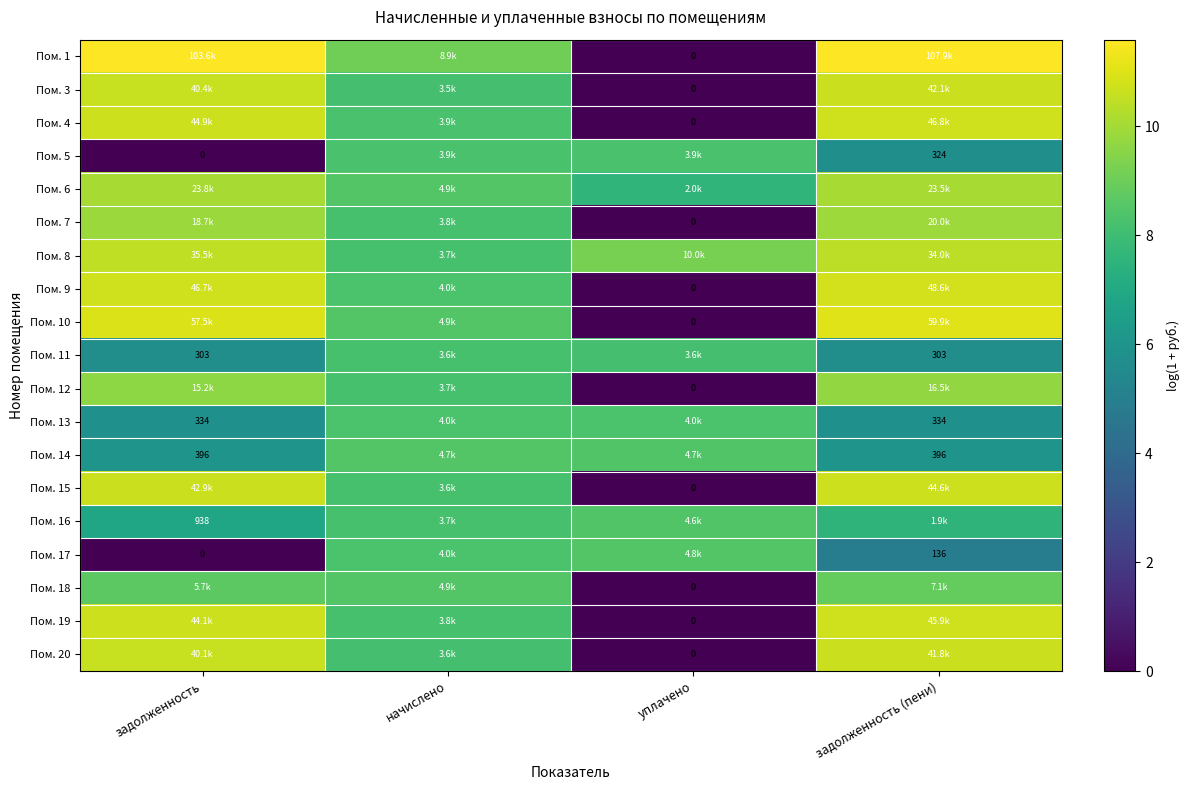

Which label corresponds to the smallest value in the chart?

уплачено